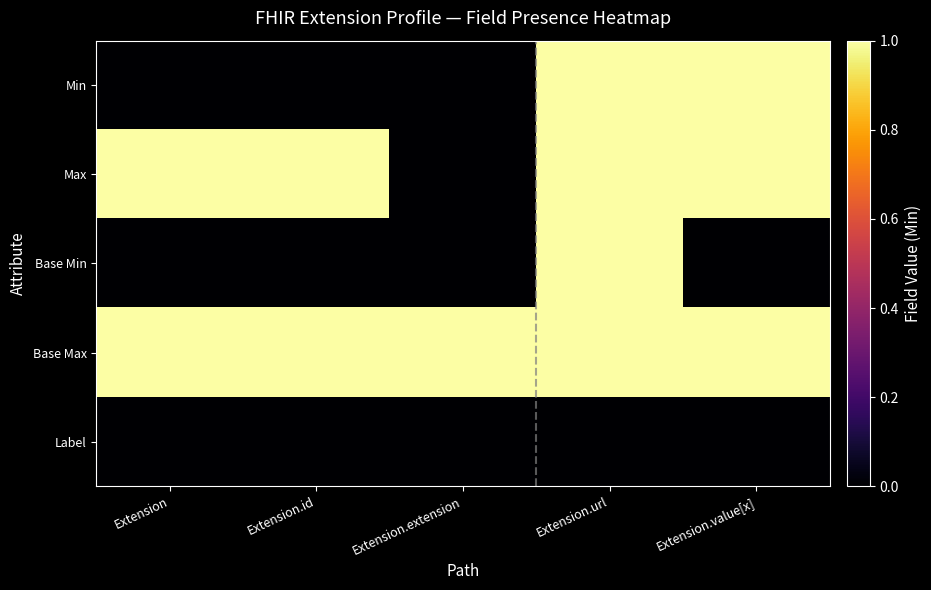

At which category does the chart reach its peak across all series?

Extension.url